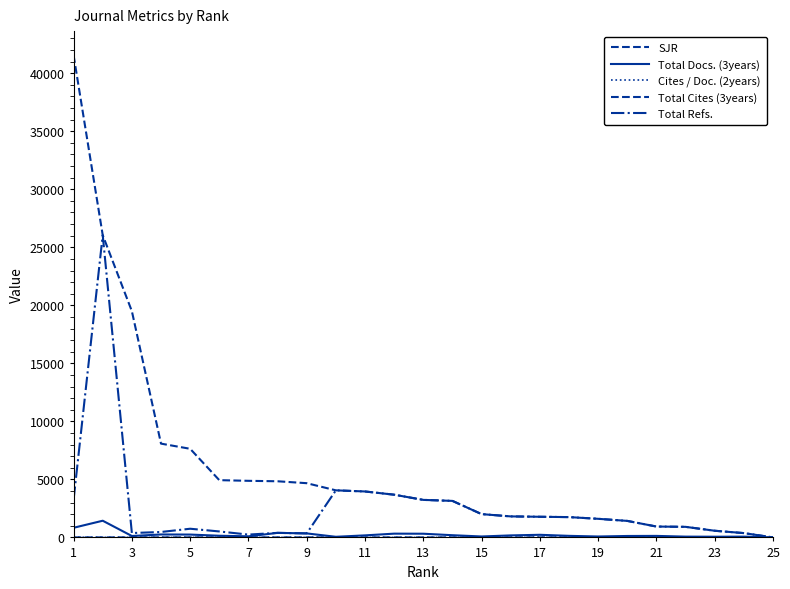

What is the sum of all SJR values?

20.2